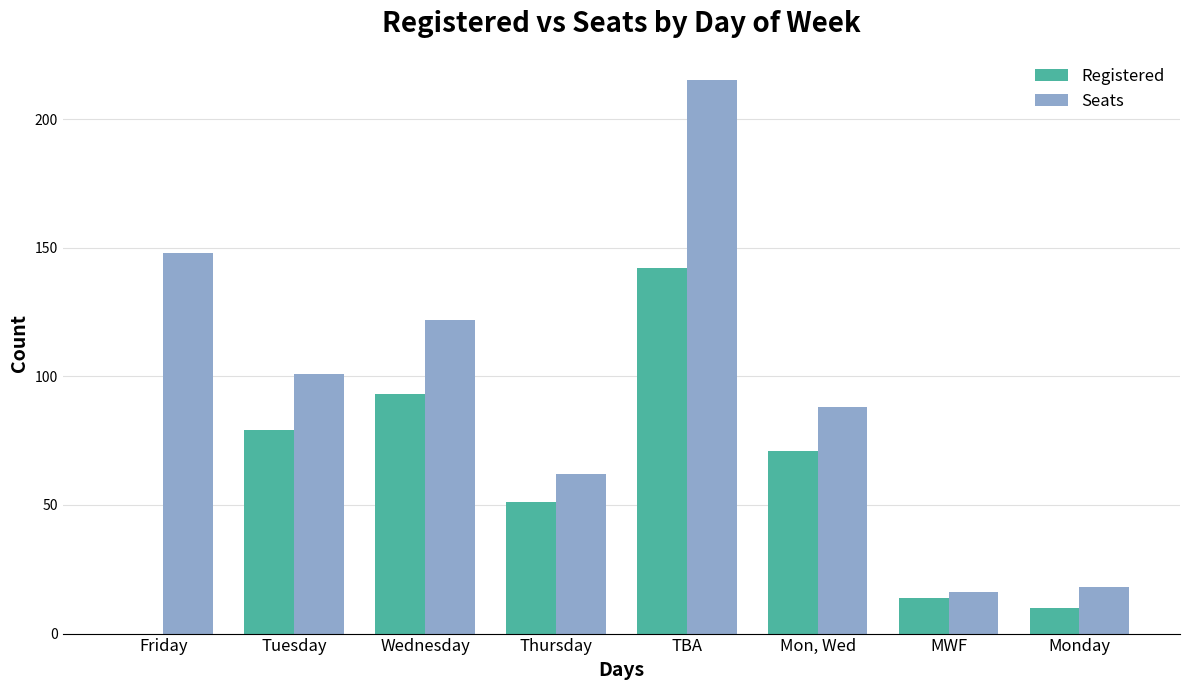

True or false: Seats has a value of 226 at Friday.

False